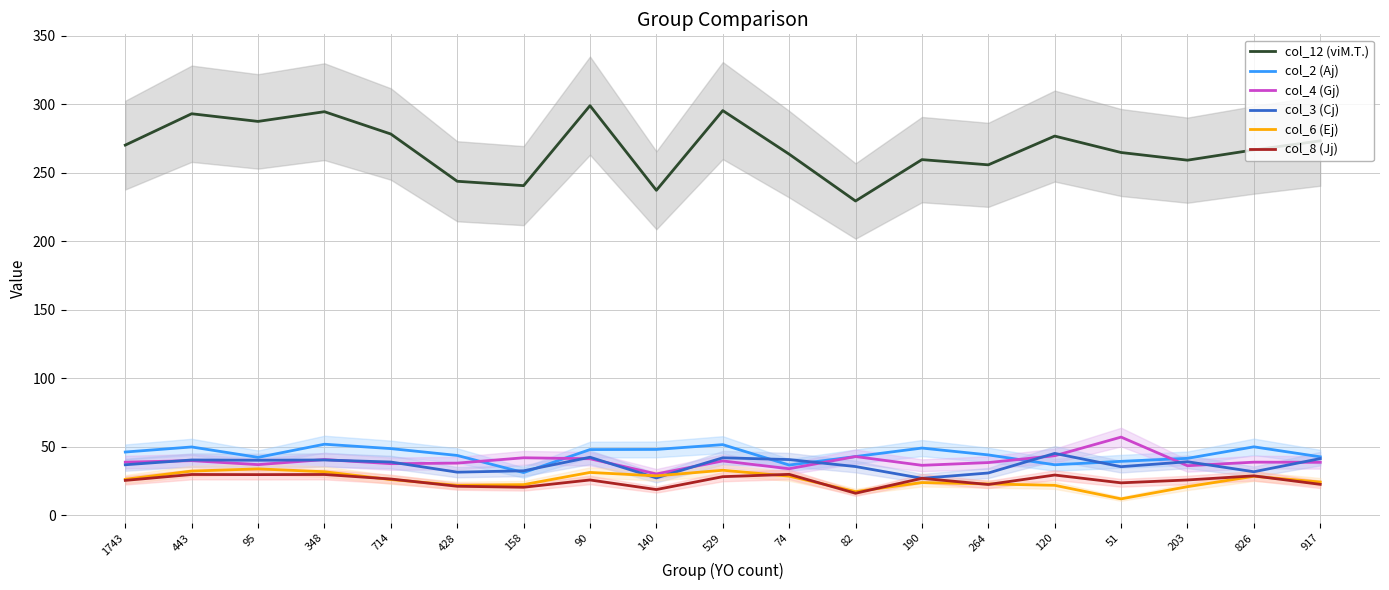

The col_3 (Cj) series shows 42.2 at 90. True or false?

True